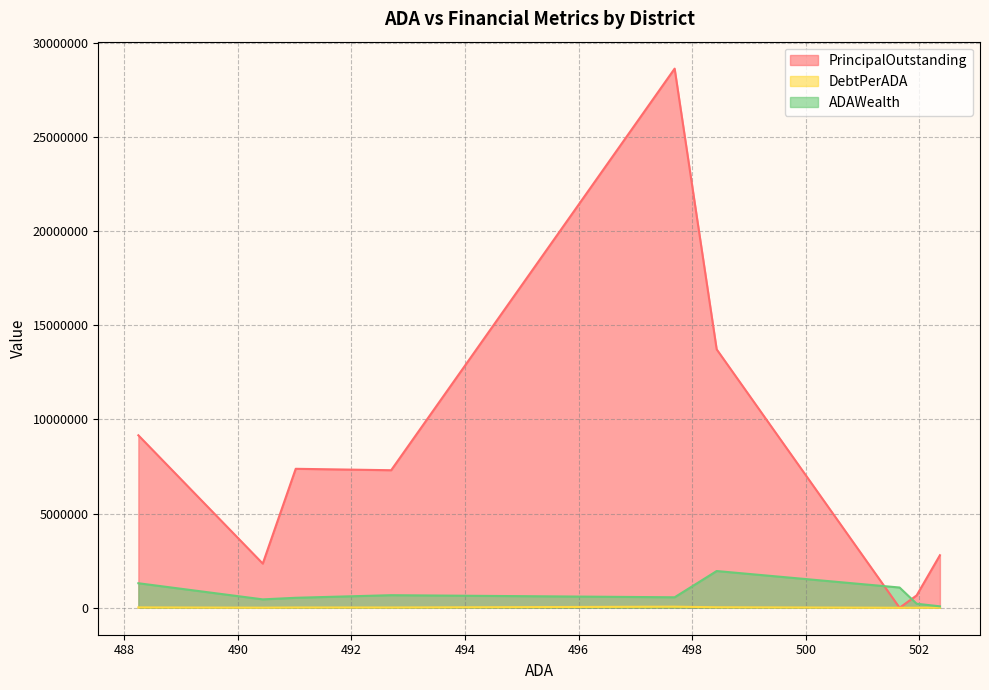

What is the difference between the DebtPerADA values at Boles ISD and Santo ISD?

5553.8